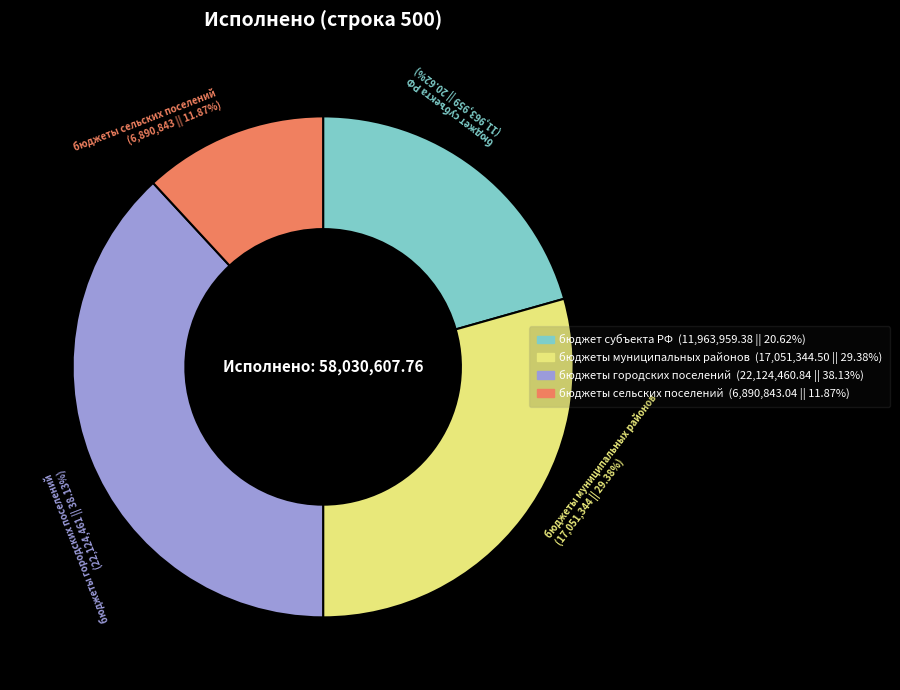

To the nearest percent, what portion does бюджеты городских поселений represent?

38%